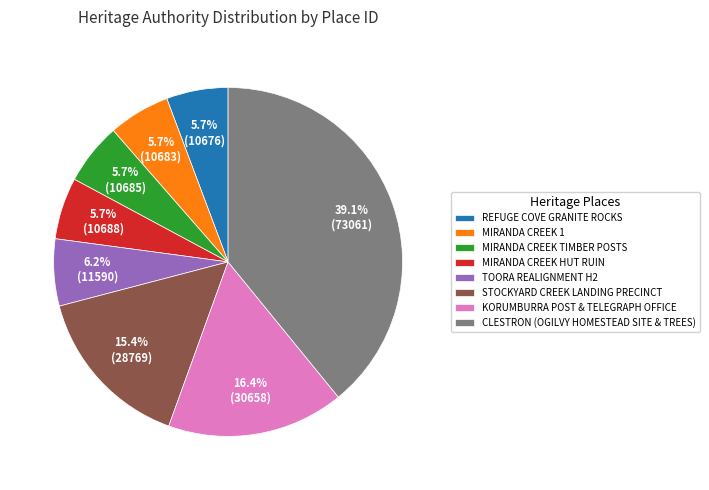

To the nearest percent, what is the difference between the TOORA REALIGNMENT H2 and STOCKYARD CREEK LANDING PRECINCT slice percentages?

9%